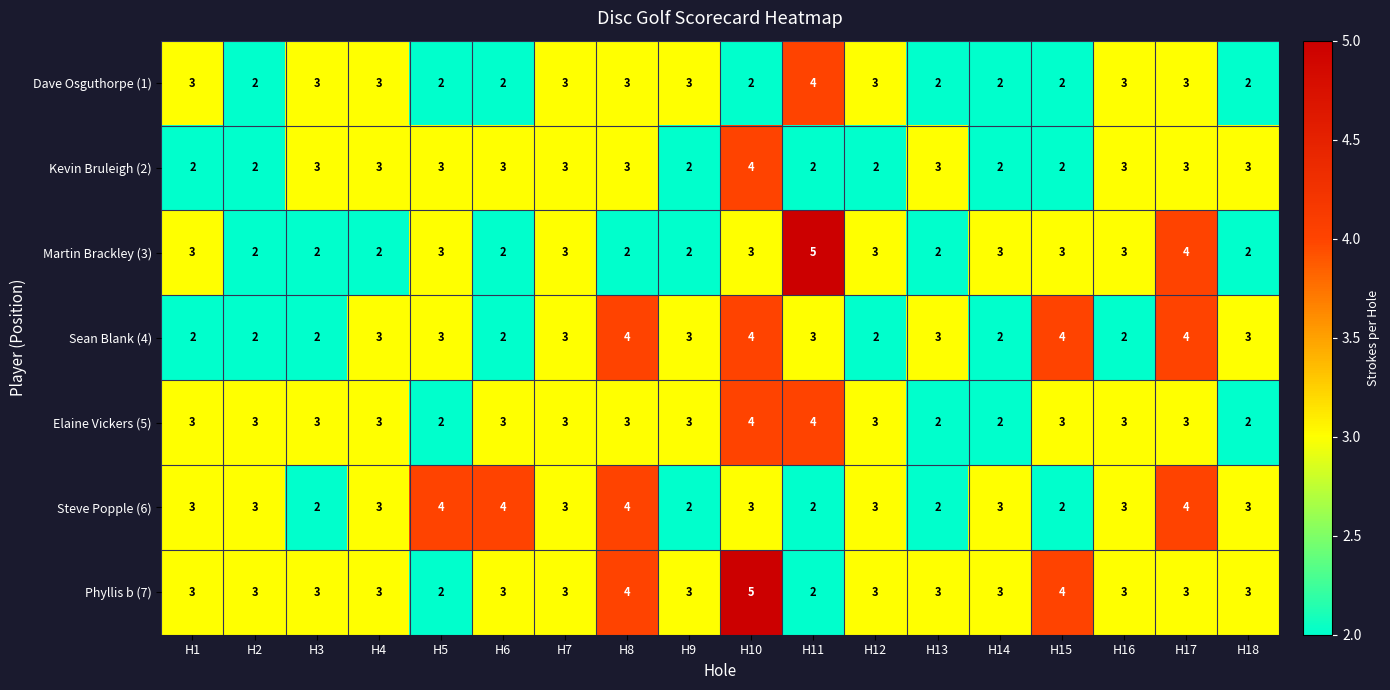

Read the Phyllis b (7) value at H7.

3